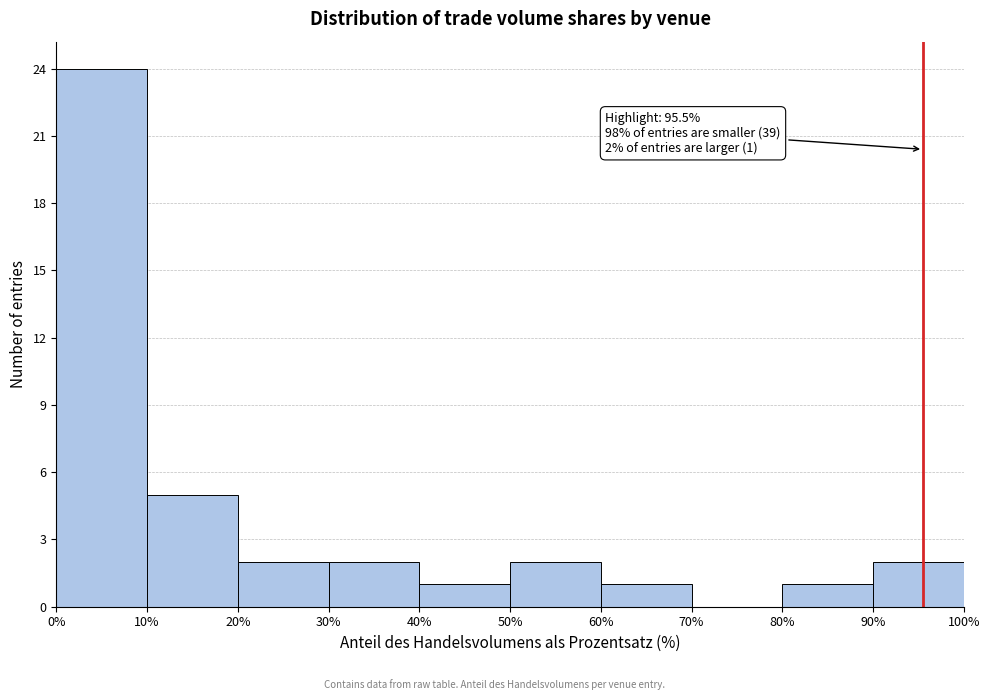

Which range on the x-axis has the tallest bar?

0% to 10%